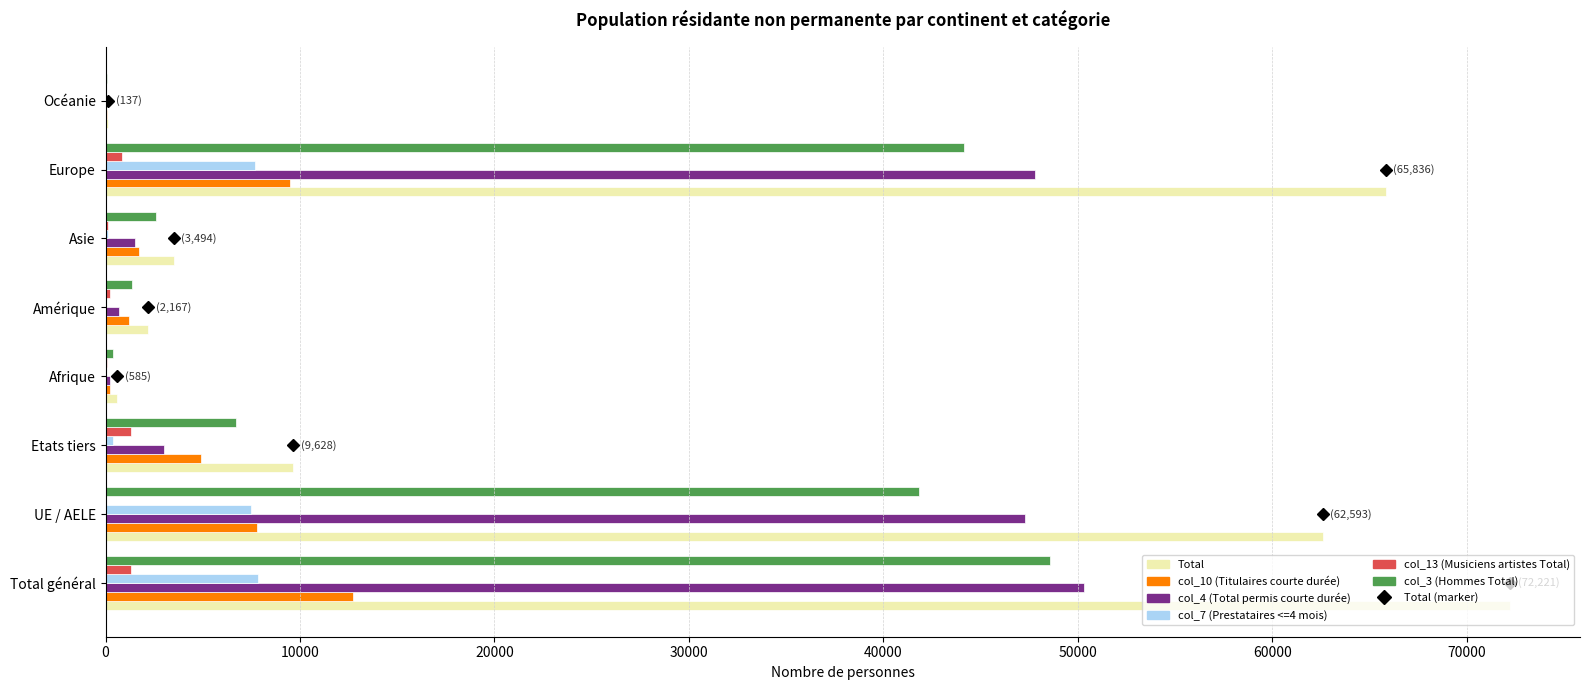

Is the value of col_10 (Titulaires courte durée) at Europe greater than the value of col_13 (Musiciens artistes Total) at Afrique?

Yes